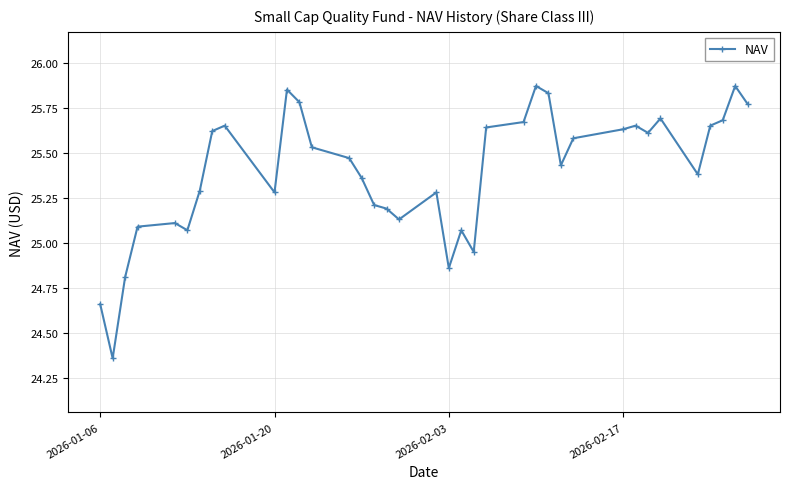

What is the sum of all values?

939.6